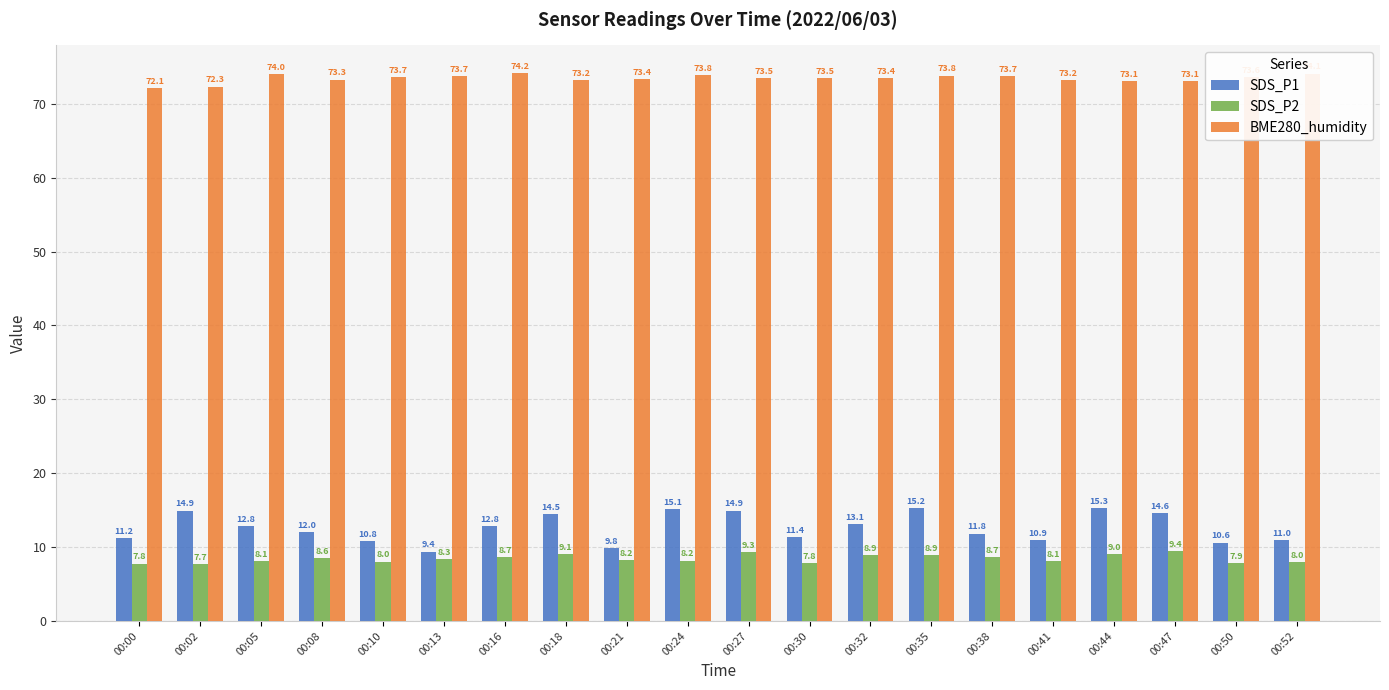

What is the spread (max minus min) of values at 00:52?

66.1